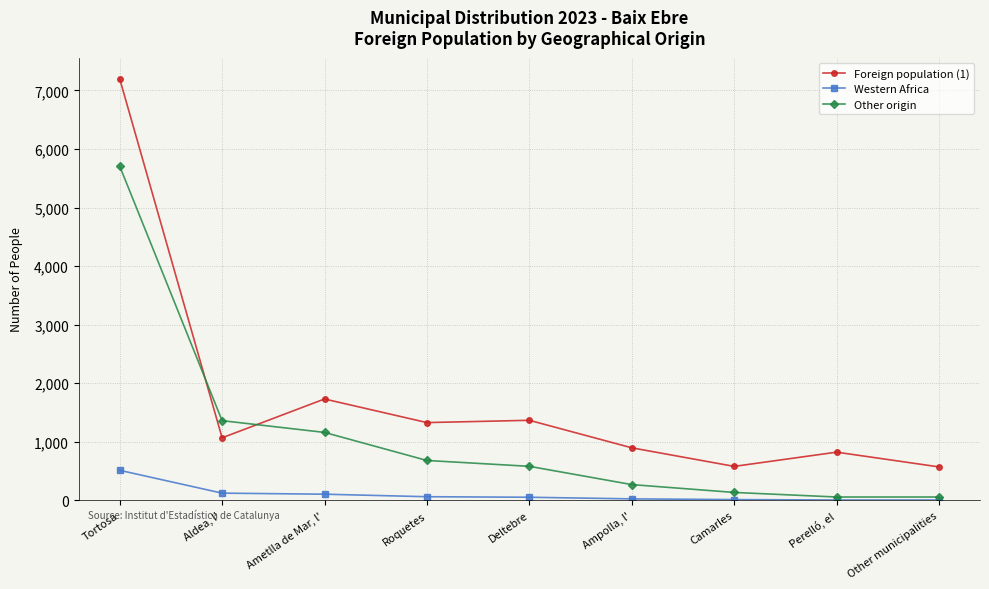

How many lines are shown in the chart?

3